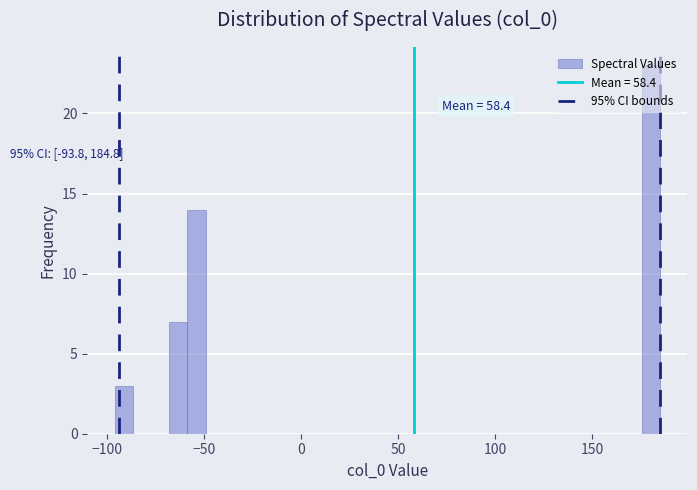

Read against the x-axis, roughly where is the centre of the tallest bar?

180